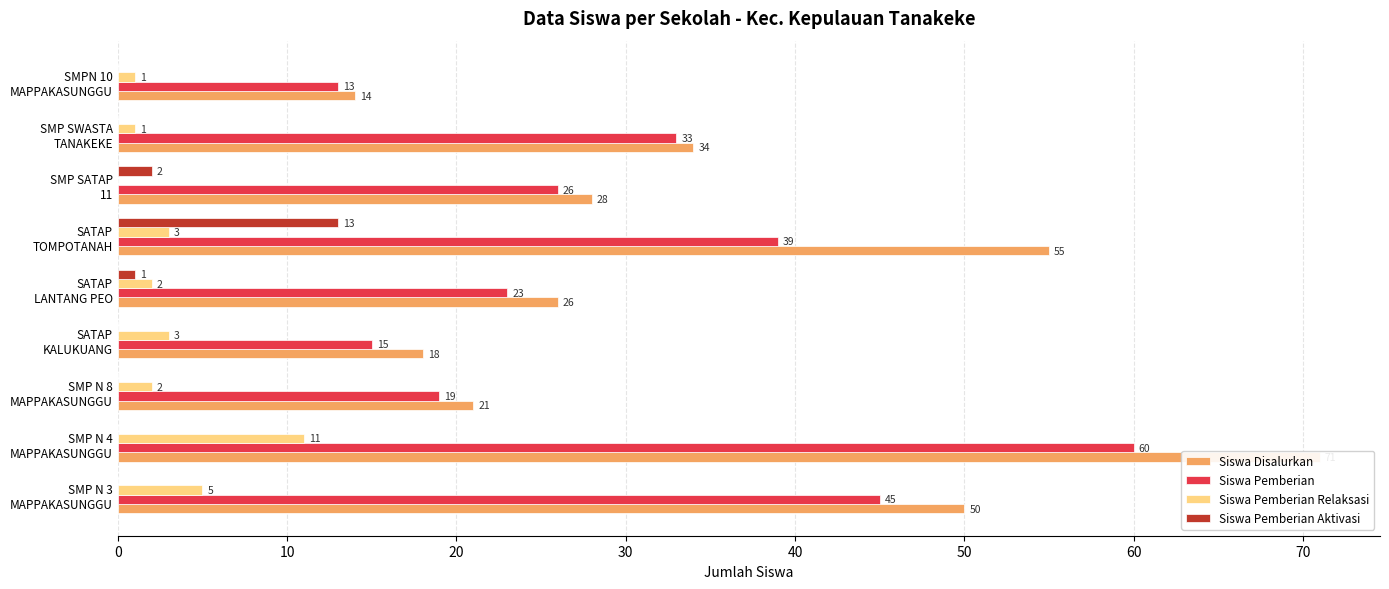

What is the spread (max minus min) of values at 30?

18